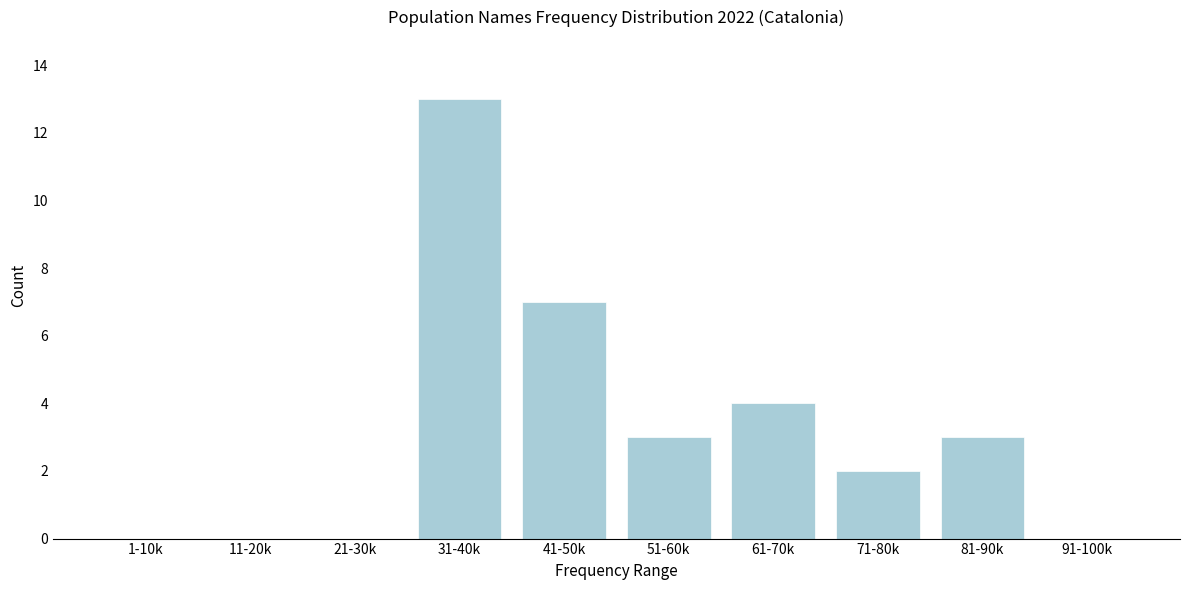

Reading left to right, extract all data points from this chart.

1-10k=0	11-20k=0	21-30k=0	31-40k=13	41-50k=7	51-60k=3	61-70k=4	71-80k=2	81-90k=3	91-100k=0